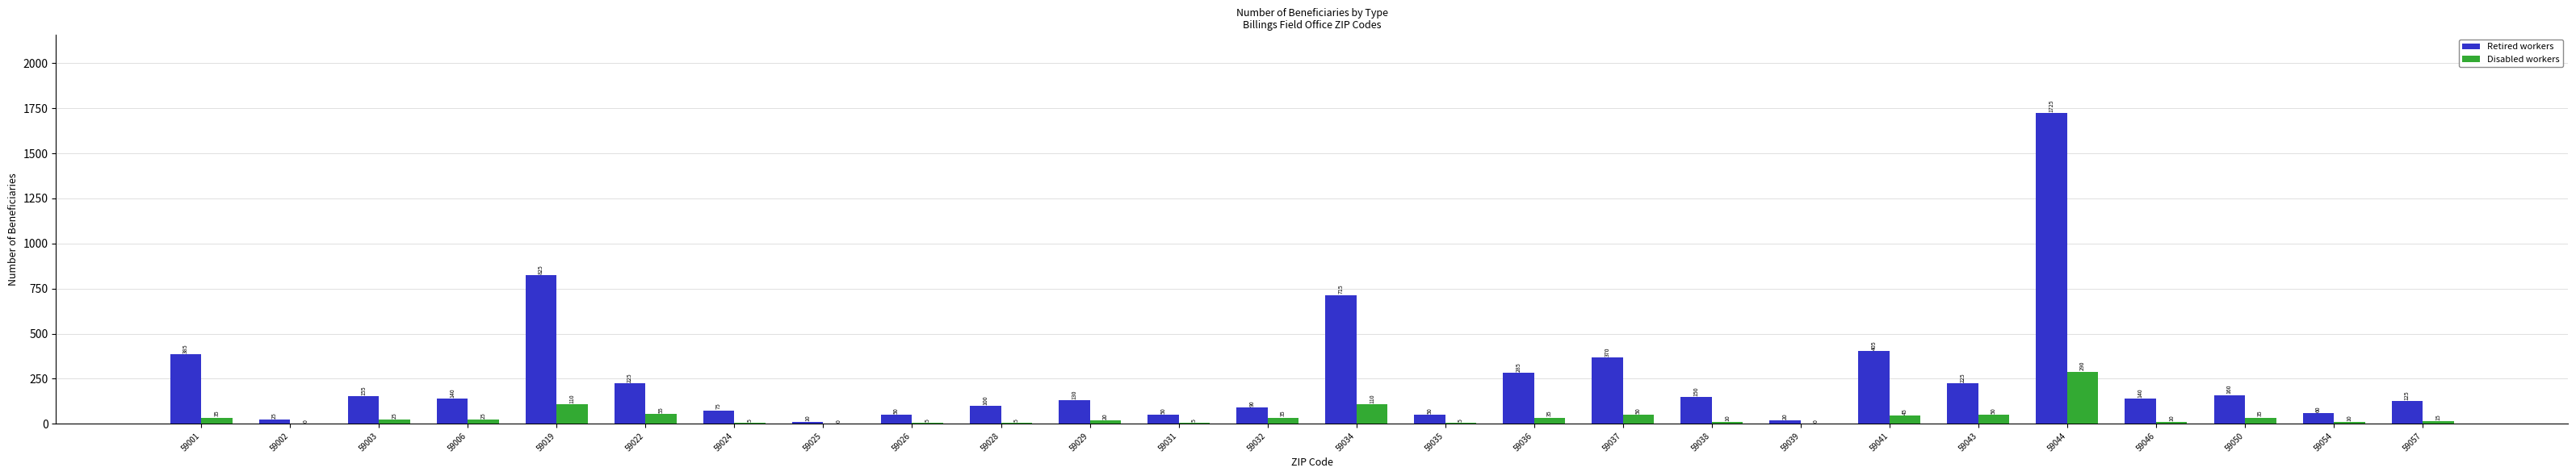

Count the number of data series in this chart.

2